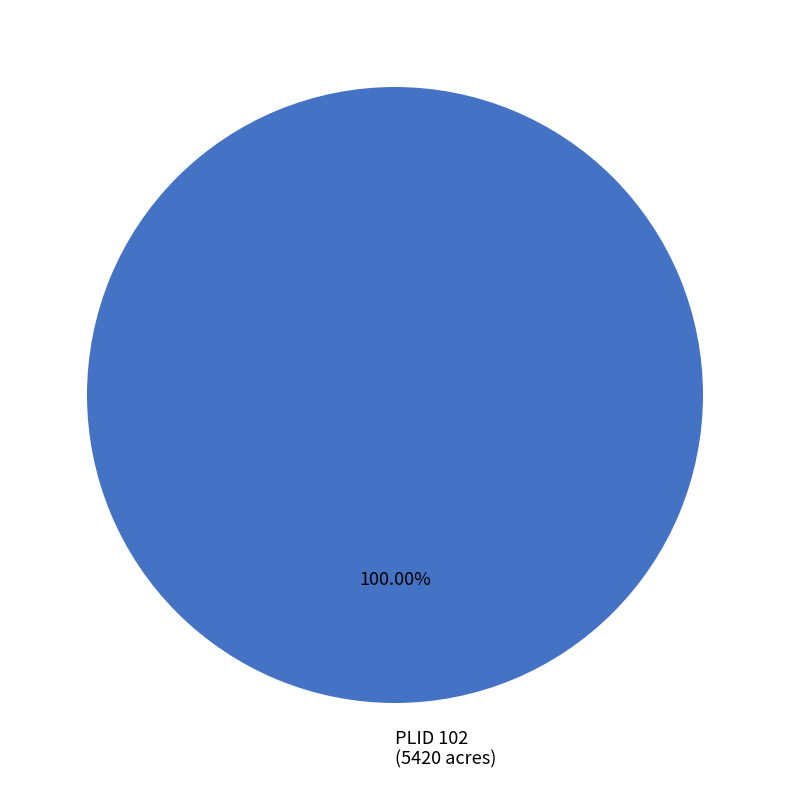

How many segments does this pie chart have?

1